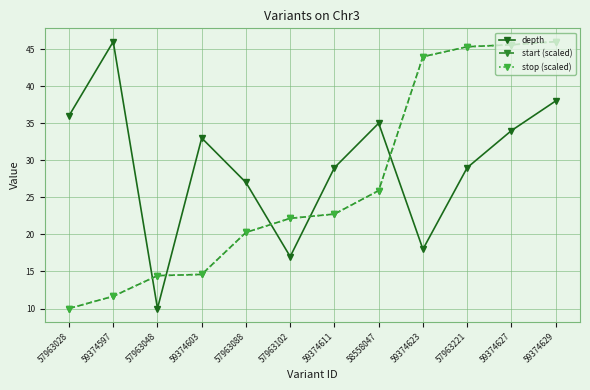

What is the sum of all start (scaled) values?

322.6